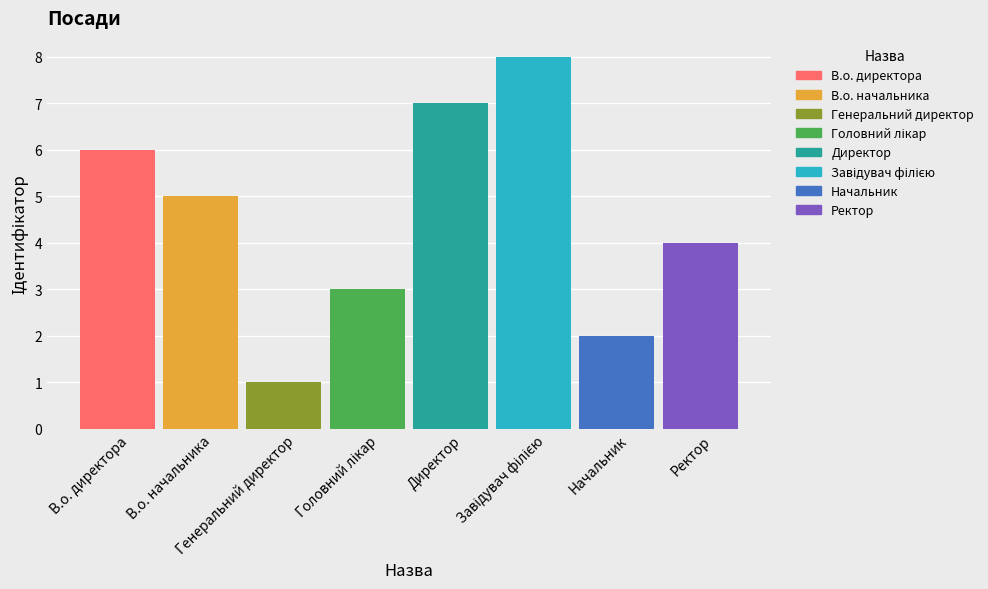

Reading left to right, list all the values displayed in this chart.

В.о. директора=6	В.о. начальника=5	Генеральний директор=1	Головний лікар=3	Директор=7	Завідувач філією=8	Начальник=2	Ректор=4